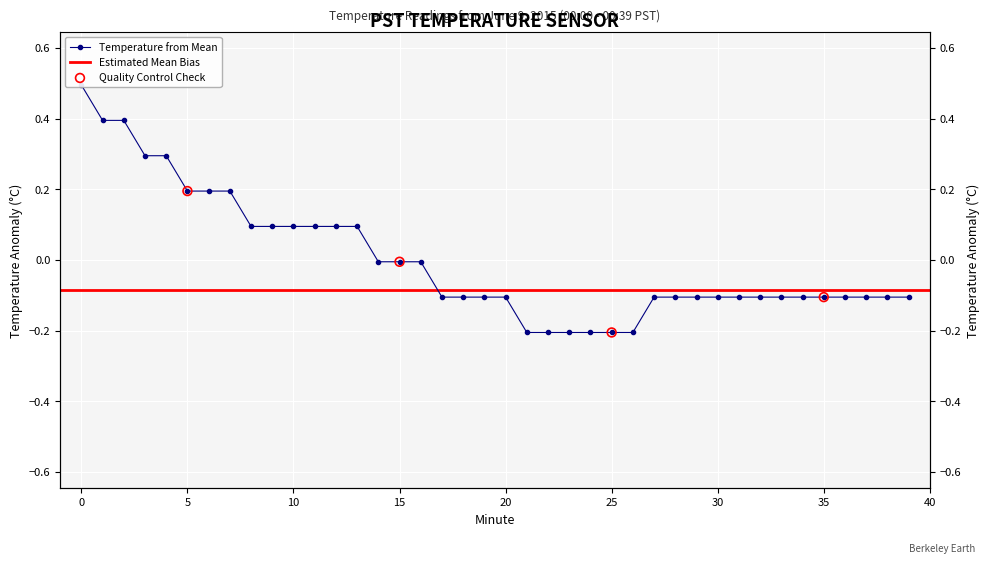

Which has a higher value, 20 or 1?

1